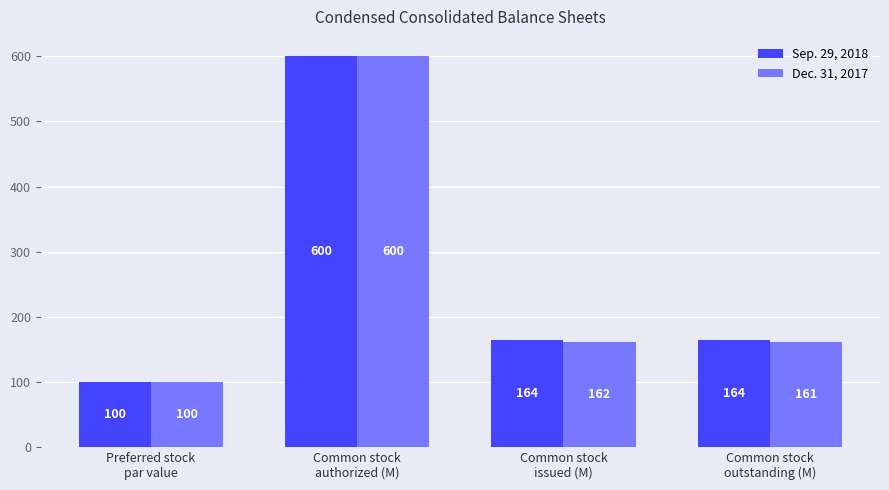

How many values in the Dec. 31, 2017 series exceed 161?

3